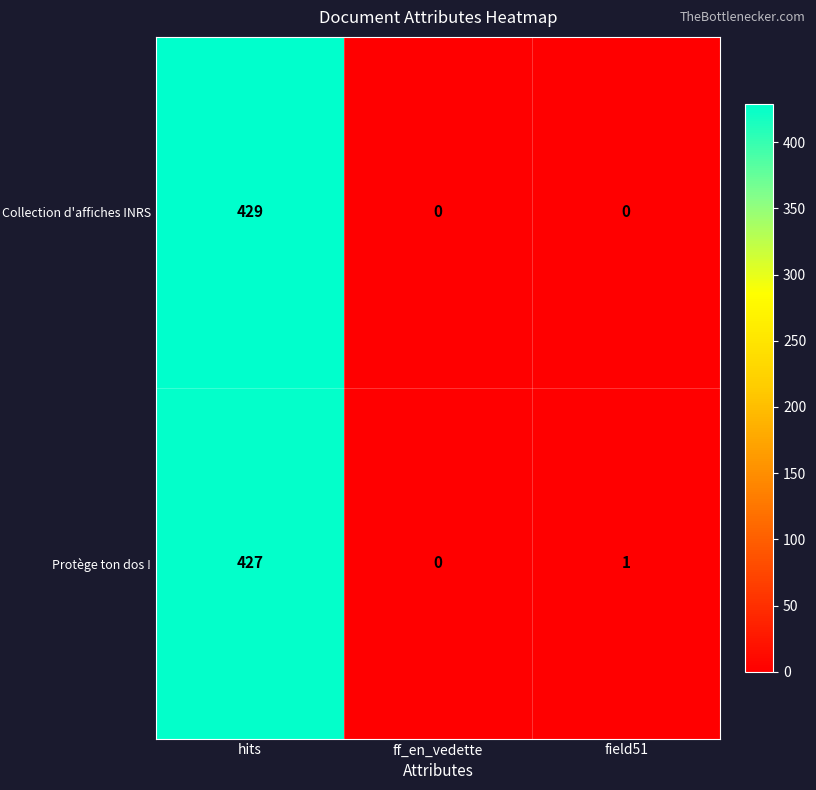

What is the total value across all series at hits?

856